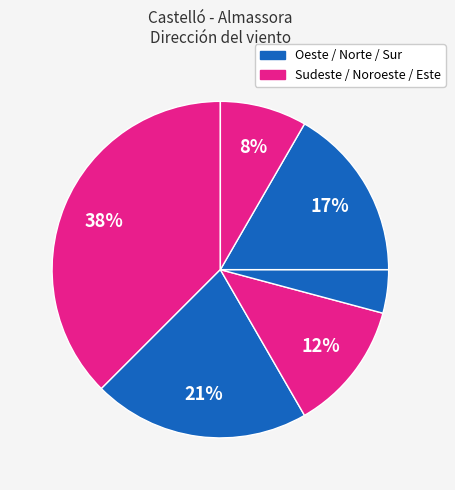

Count the number of slices in the pie.

6